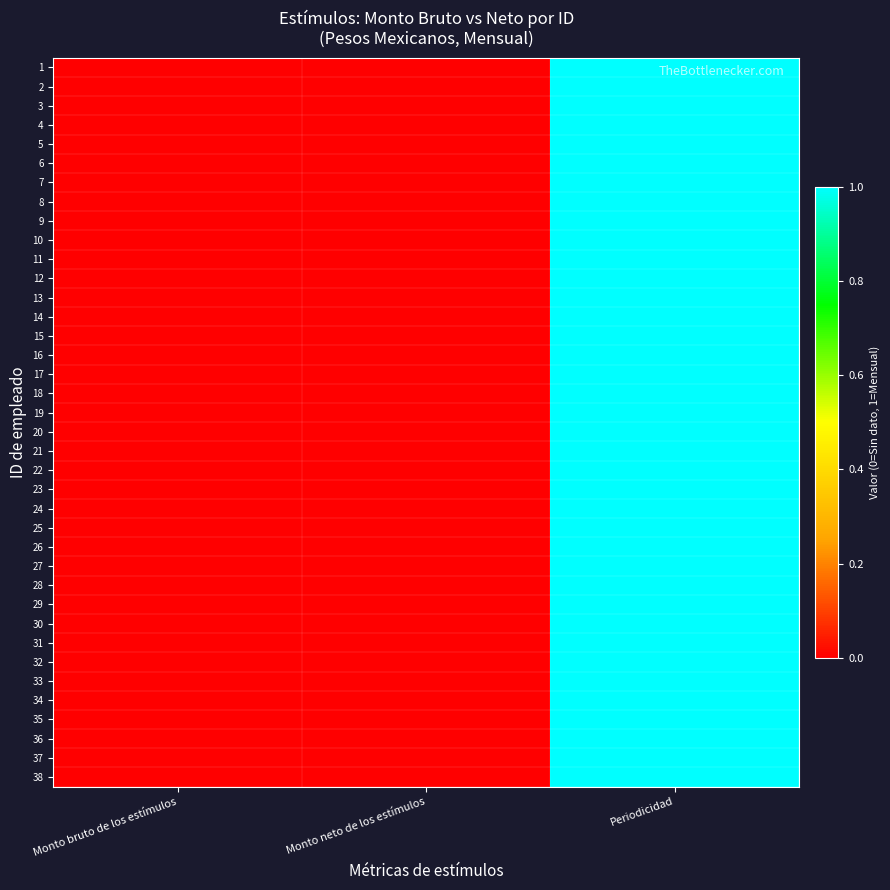

List the series in order of their peak value, highest first.

1, 2, 3, 4, 5, 6, 7, 8, 9, 10, 11, 12, 13, 14, 15, 16, 17, 18, 19, 20, 21, 22, 23, 24, 25, 26, 27, 28, 29, 30, 31, 32, 33, 34, 35, 36, 37, 38